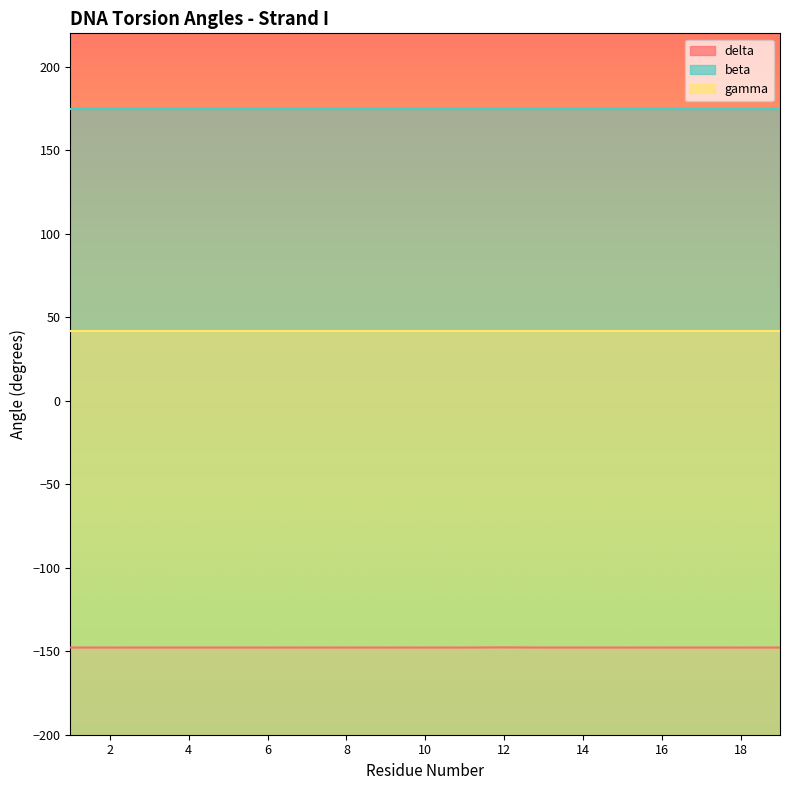

At 15, list the series in order from smallest to largest.

delta, gamma, beta